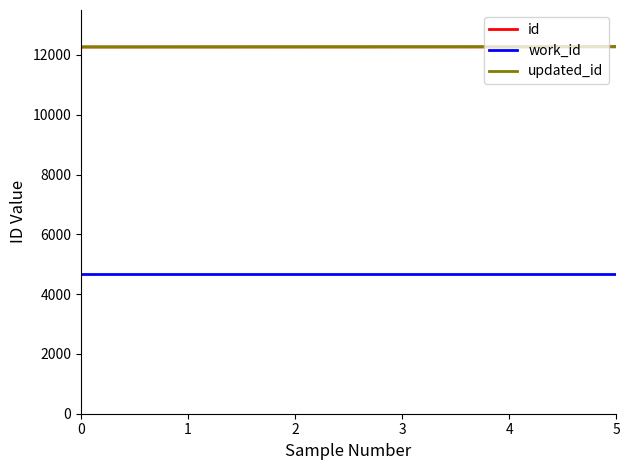

True or false: id and work_id intersect in this chart.

False